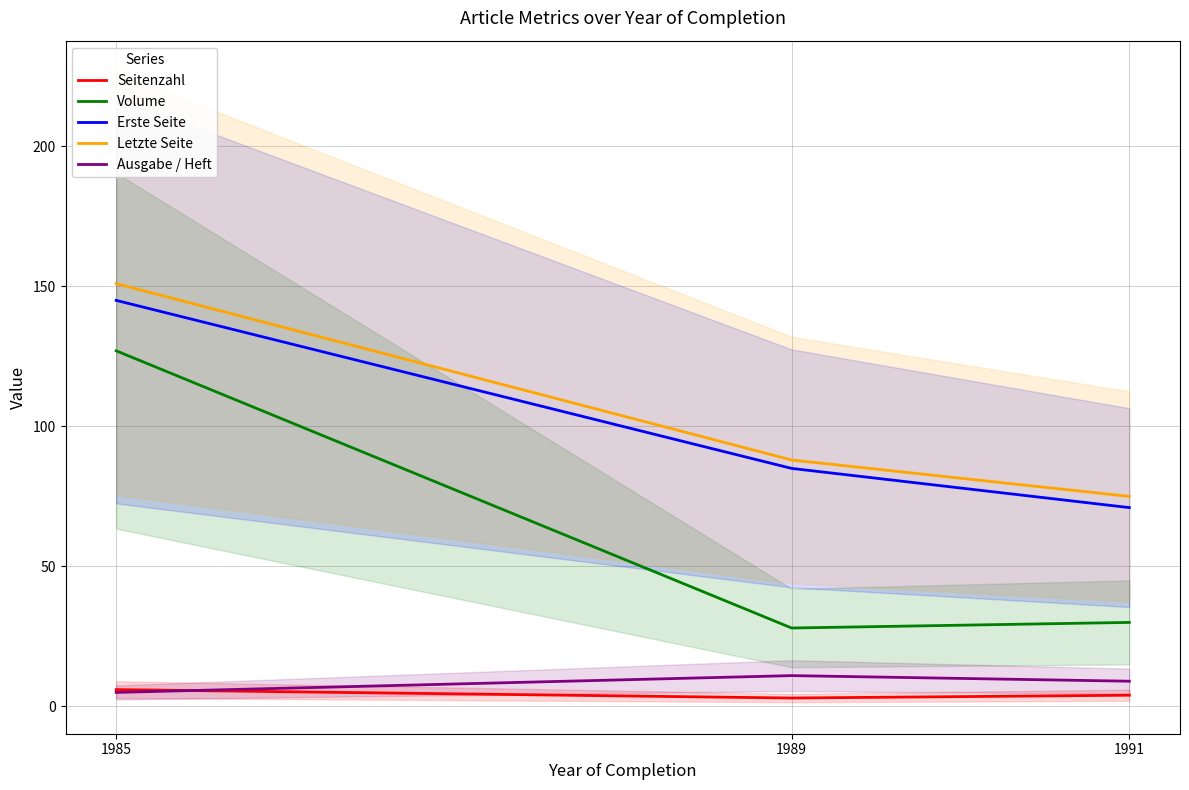

What is the approximate value of Volume at 1989?

28